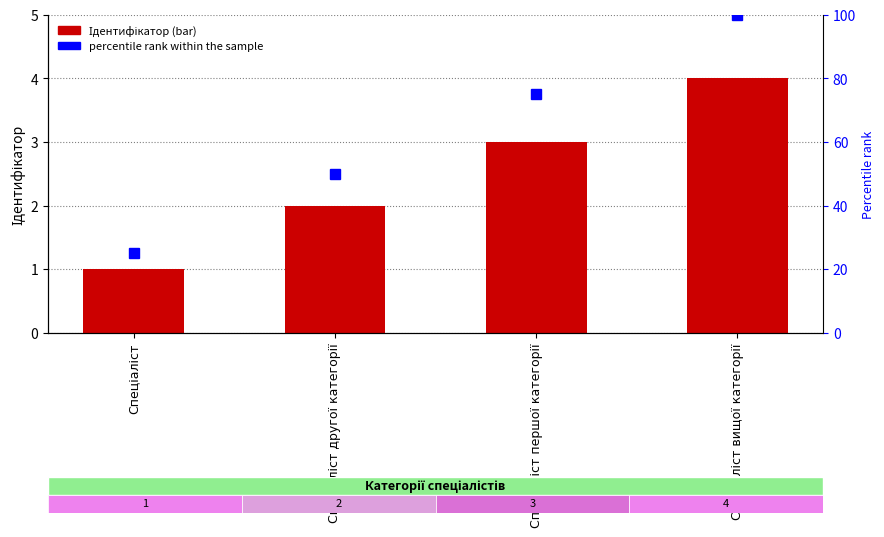

At which label does percentile rank within the sample reach its peak?

Спеціаліст вищої категорії